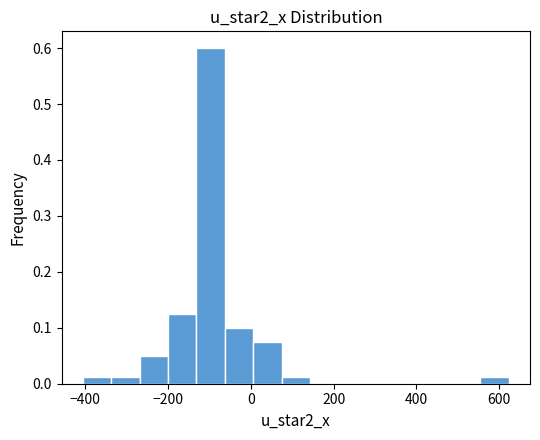

Read against the x-axis, roughly where is the centre of the tallest bar?

-100